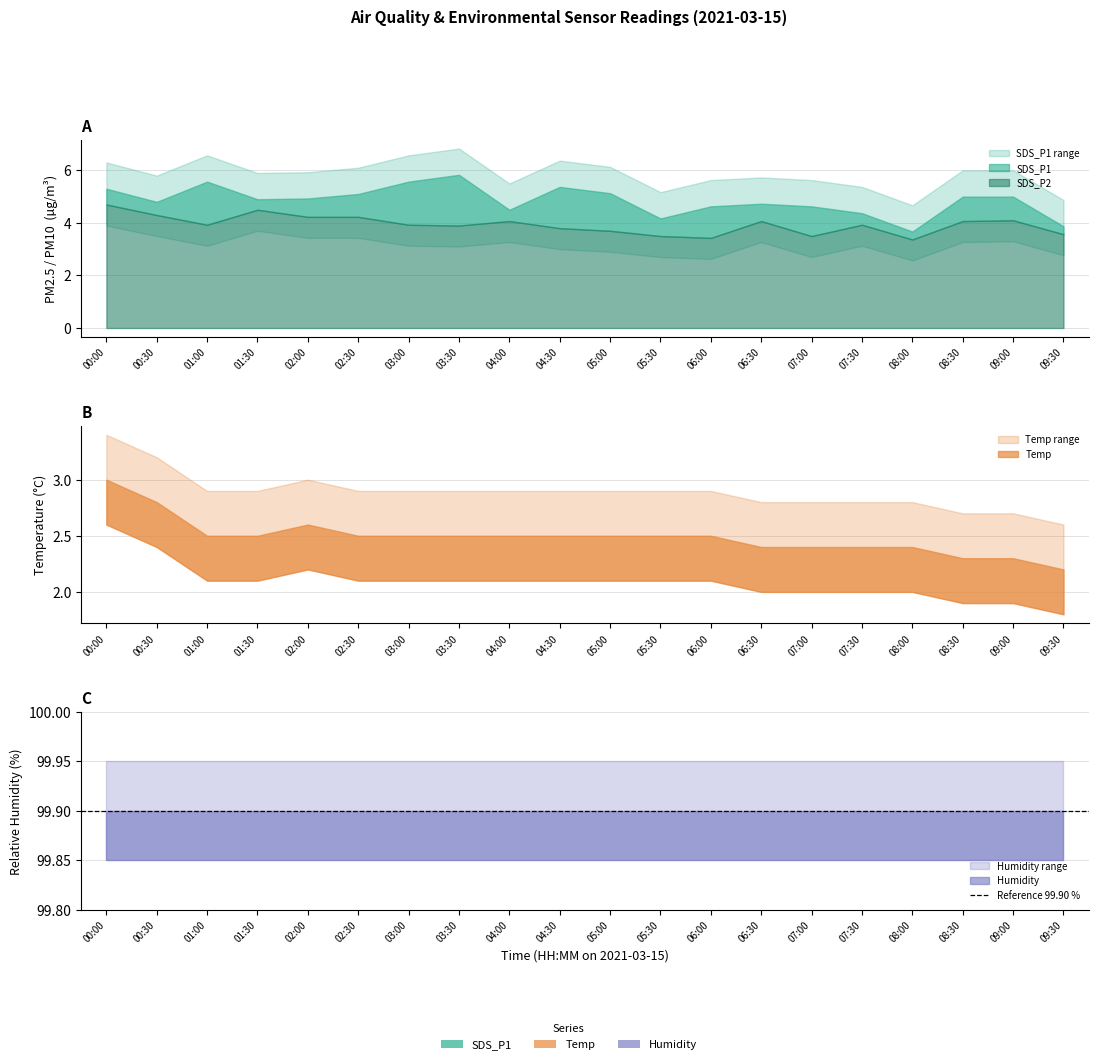

True or false: Humidity has a value of 140.5 at SDS_P2.

False